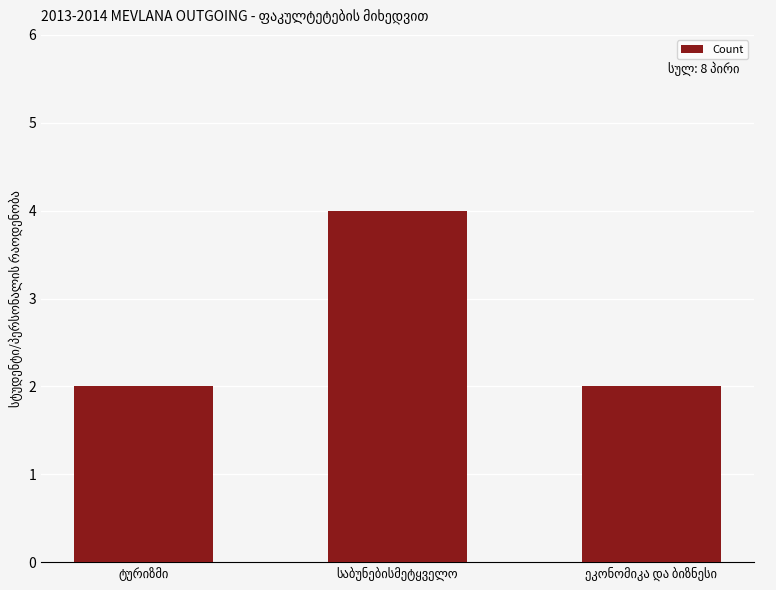

What is the greatest value displayed?

4